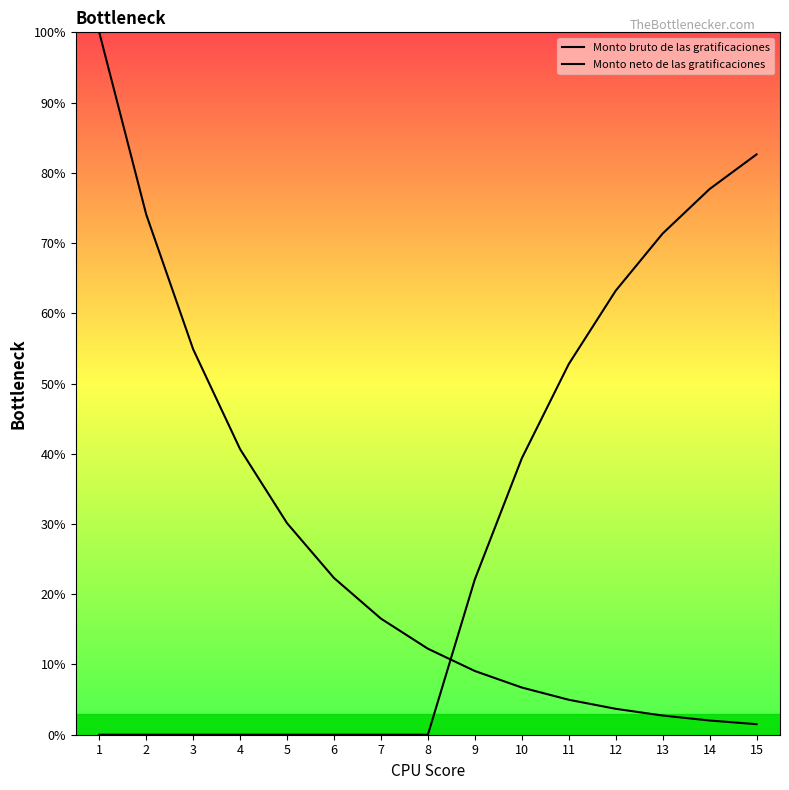

Reading left to right, transcribe all the data shown in this chart.

Monto bruto de las gratificaciones: 100.0	74.1	54.9	40.7	30.1	22.3	16.5	12.2	9.1	6.7	5.0	3.7	2.7	2.0	1.5
Monto neto de las gratificaciones: 0.0	0.0	0.0	0.0	0.0	0.0	0.0	0.0	22.1	39.3	52.8	63.2	71.3	77.7	82.6